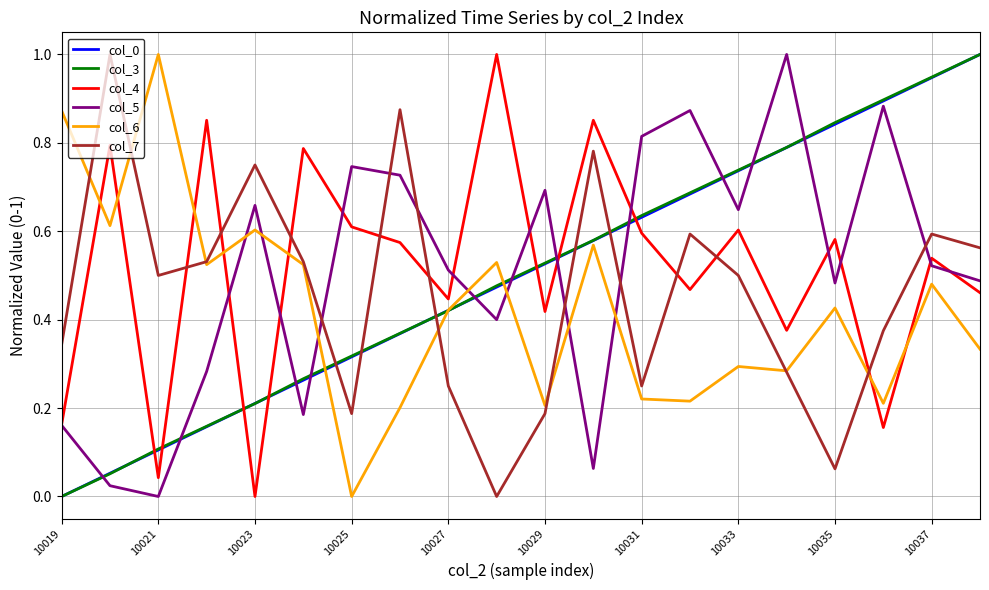

True or false: col_4 and col_3 intersect in this chart.

True